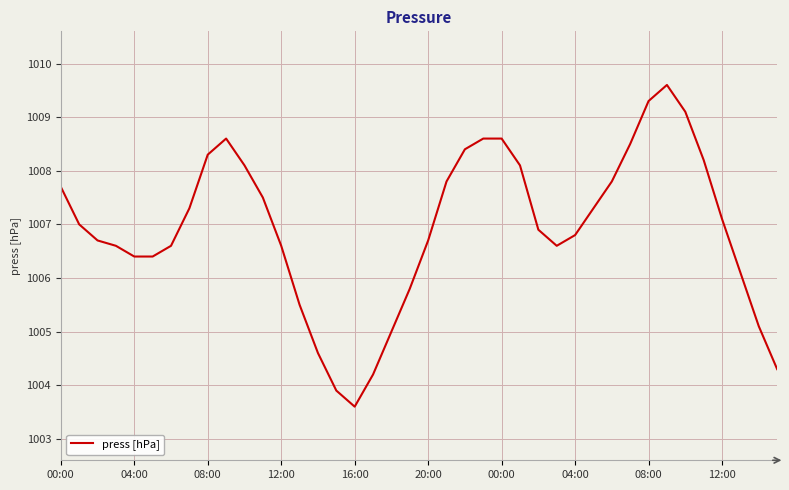

How many lines are shown in the chart?

1